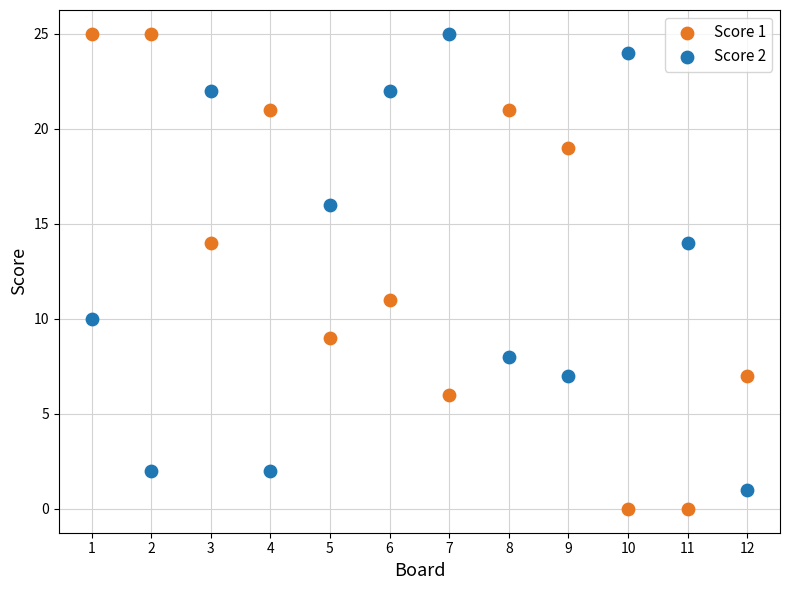

What are all the series names shown in the legend?

Score 1, Score 2